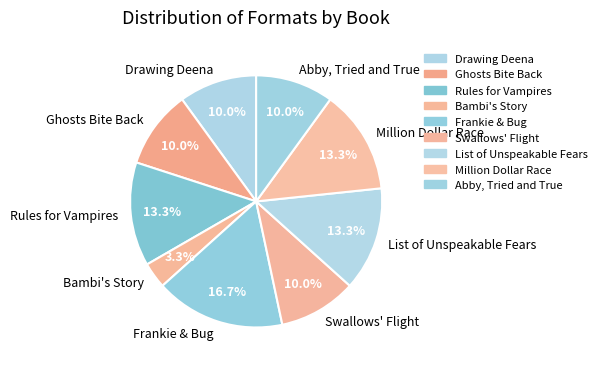

What percentage is NOT represented by Bambi's Story?

96.7%